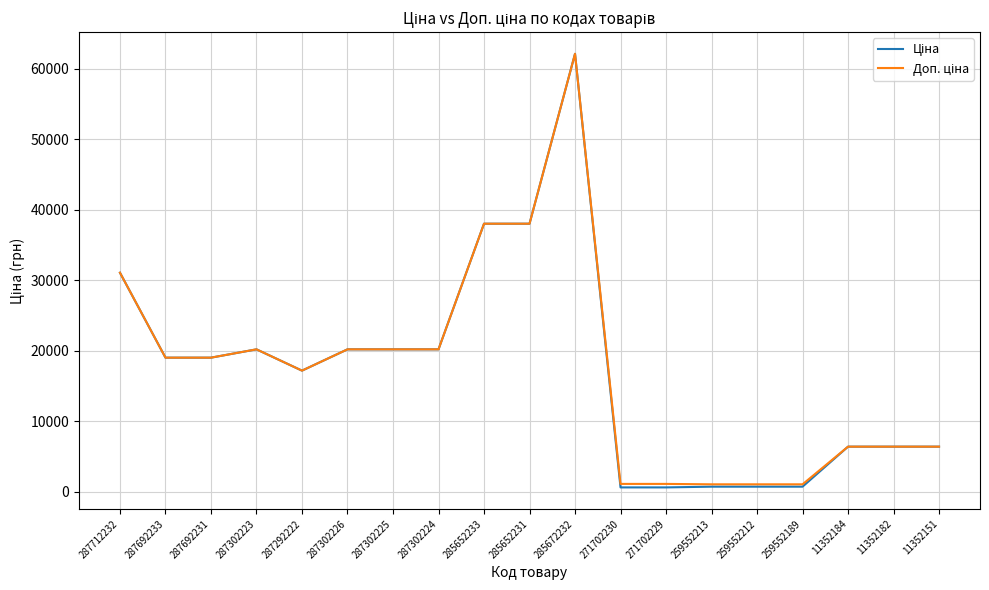

How many distinct data groups are displayed?

2